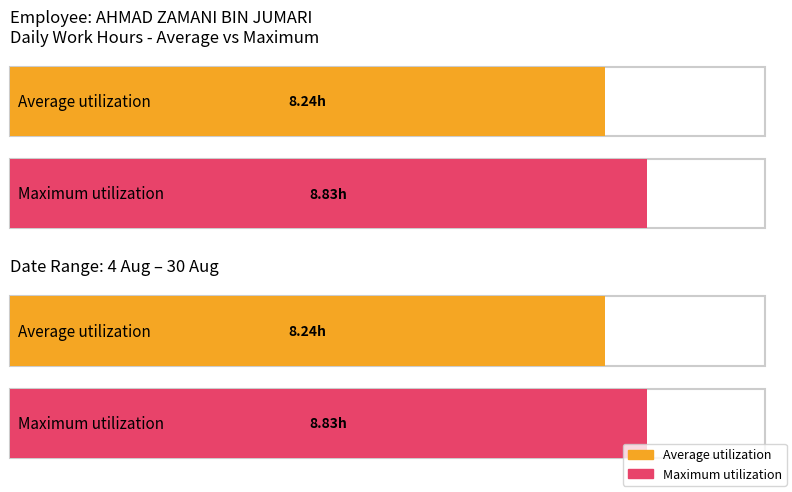

Which series has the largest total across all categories?

Maximum utilization